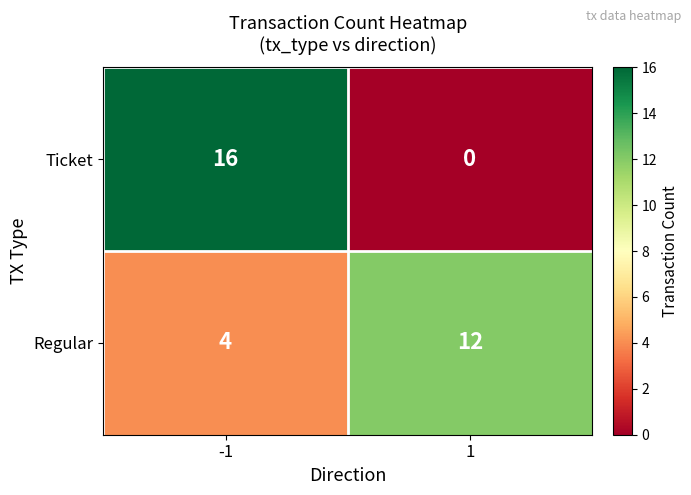

The Ticket series shows 16 at -1. True or false?

True